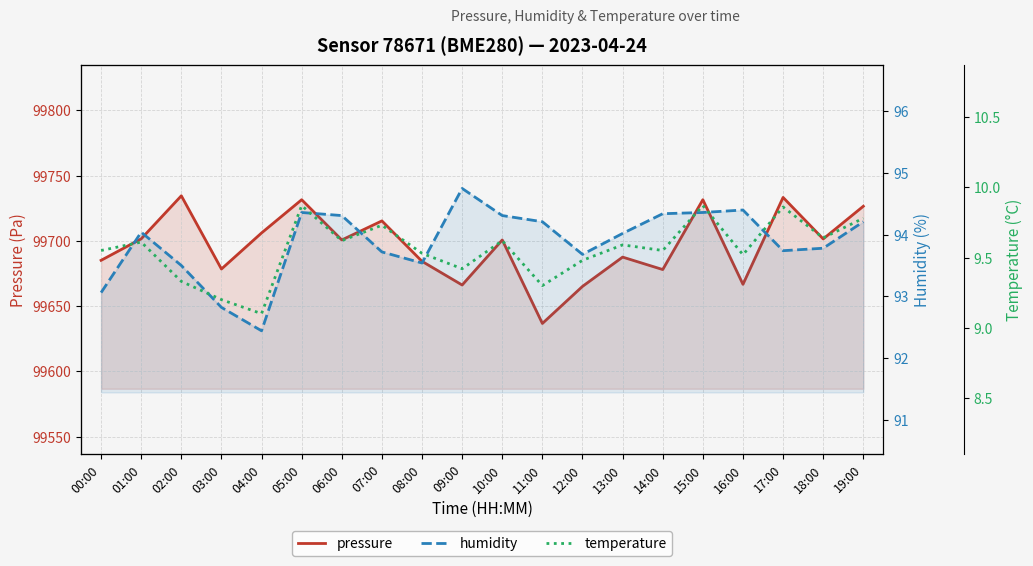

Where does the pressure series first go above 99700?

01:00